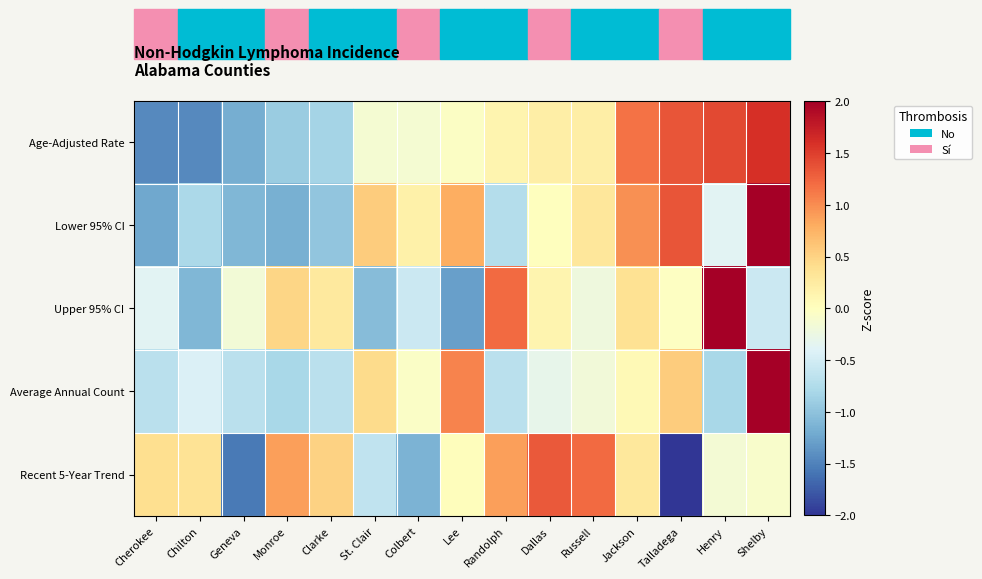

At which category does the chart reach its minimum across all series?

Talladega